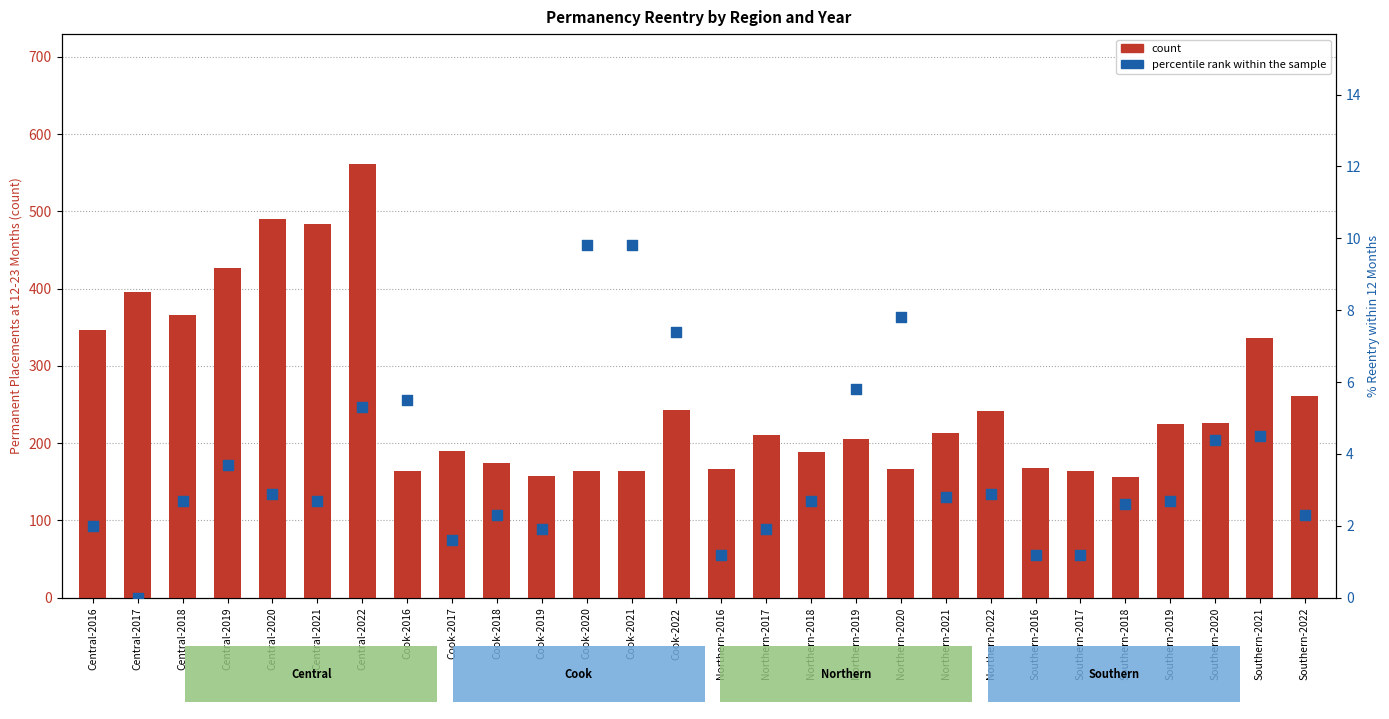

What is the total value across all series at Northern-2020?

173.8